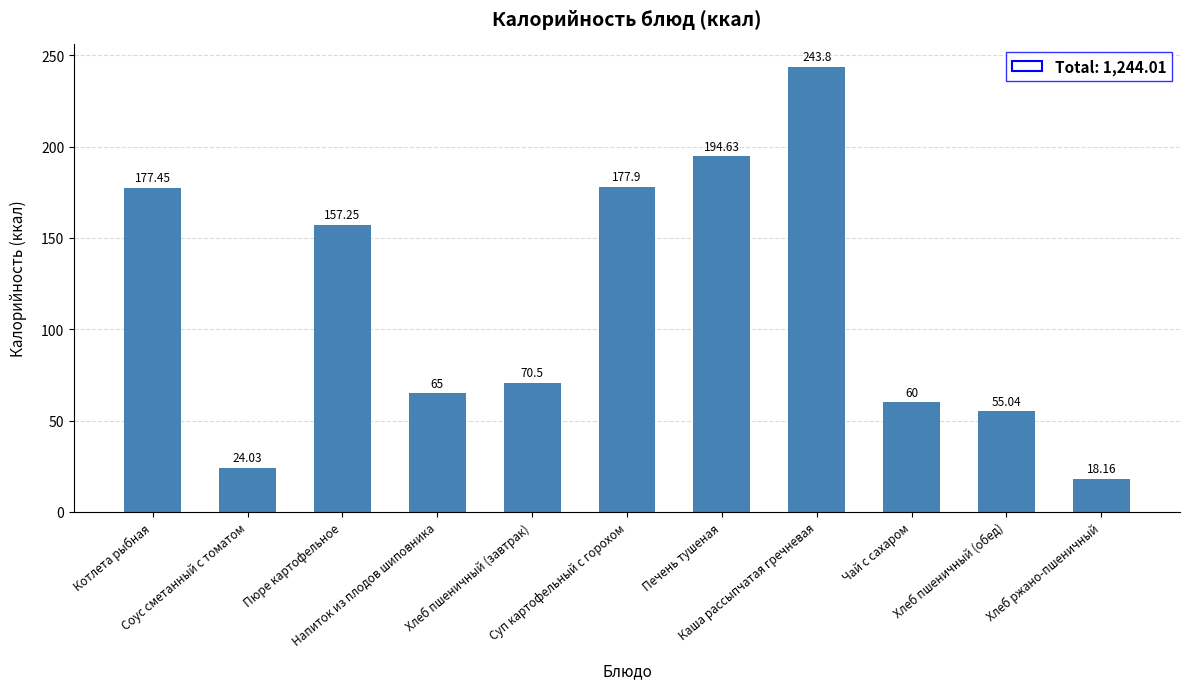

Read the value at Каша рассыпчатая гречневая.

243.8